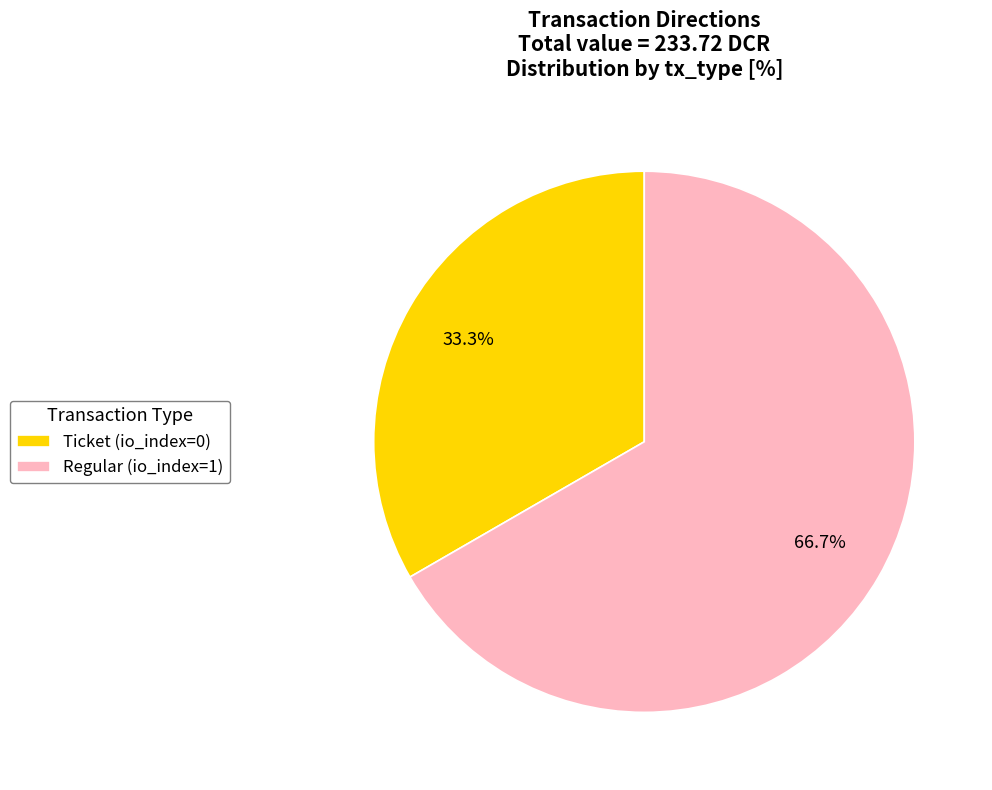

To the nearest percent, what is the difference between the Ticket (io_index=0) and Regular (io_index=1) slice percentages?

33%